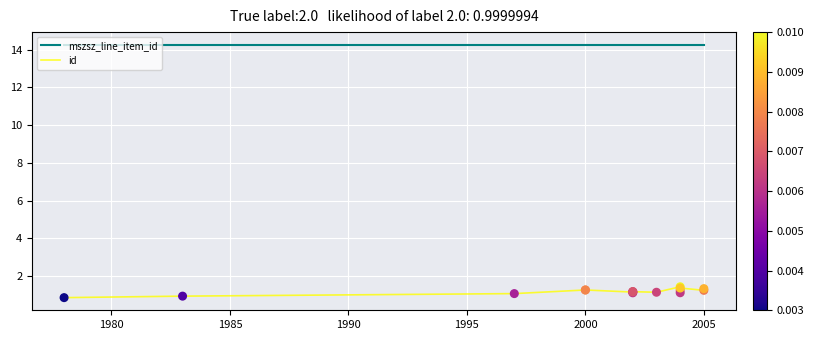

What is the total value across all series at 2000?

15.5